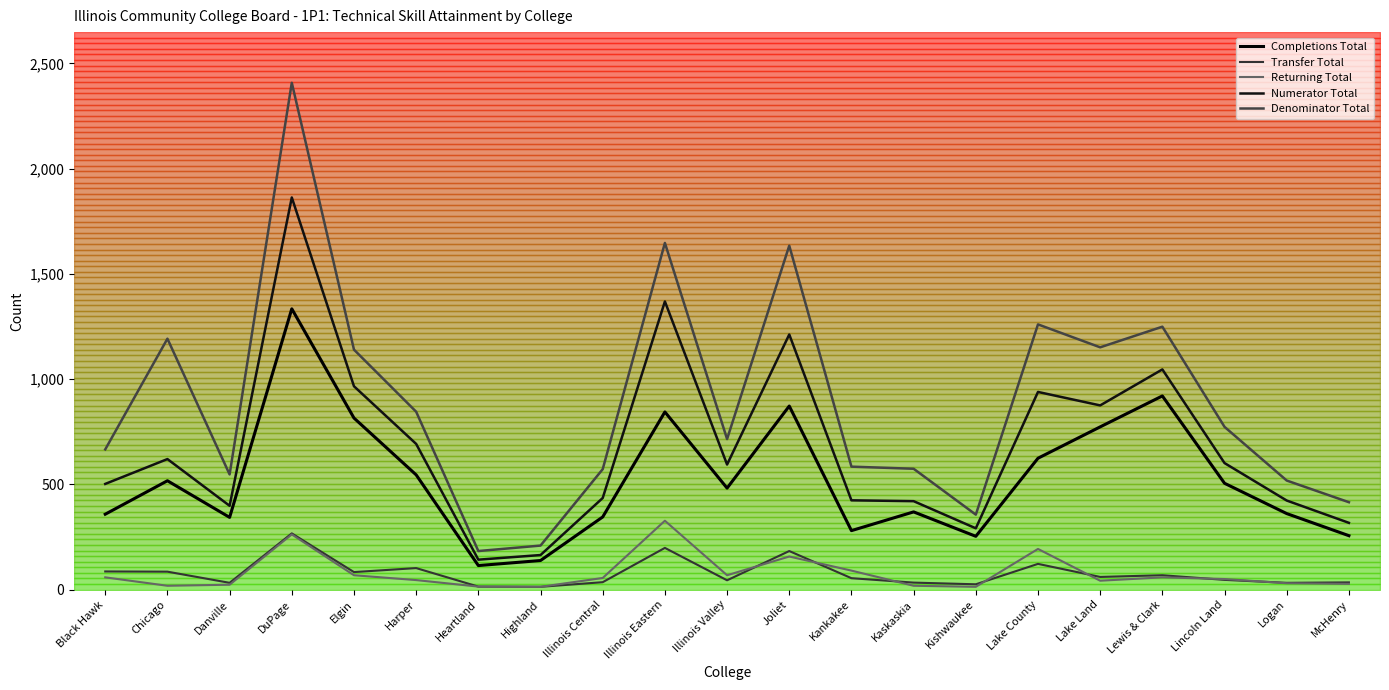

True or false: Transfer Total and Denominator Total intersect in this chart.

False